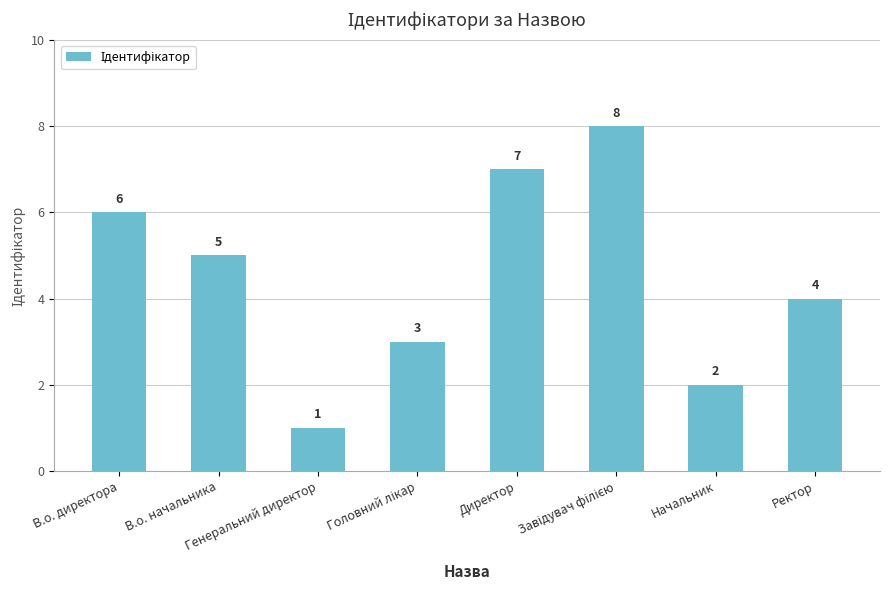

What is the value of the 6th bar from the left?

8